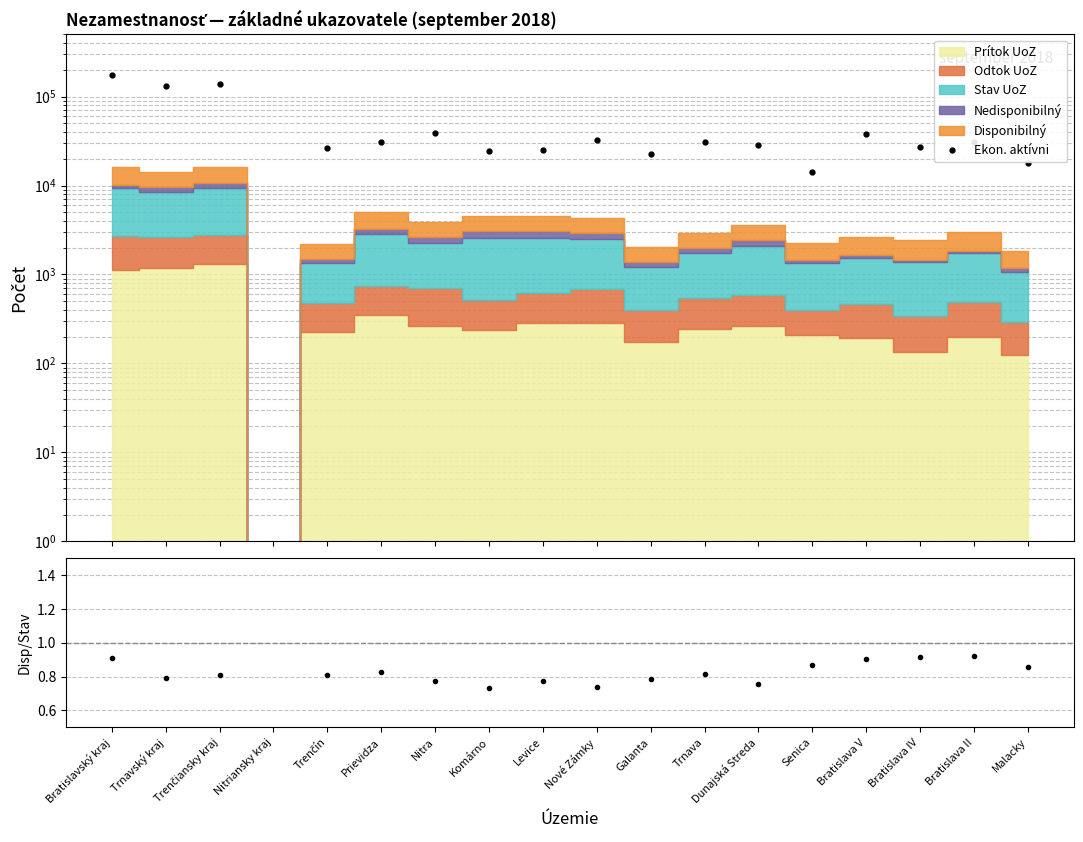

How many values are below 30871?

9